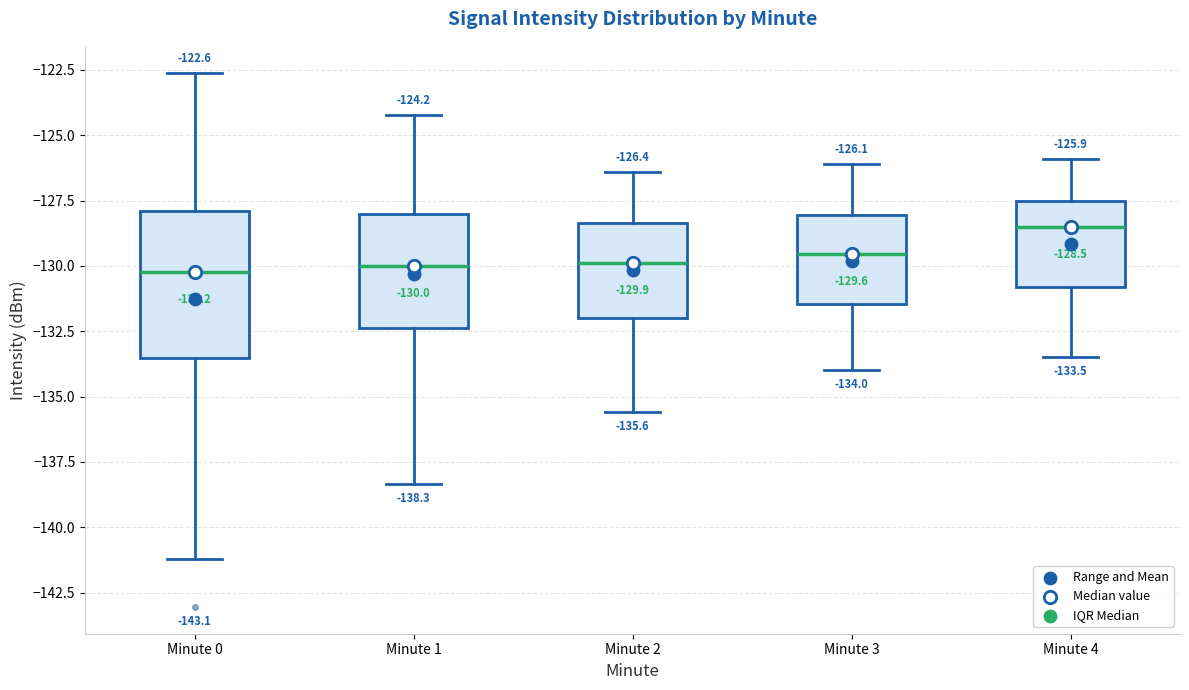

Comparing the boxes themselves (not the whiskers), which one is the tallest?

Minute 0